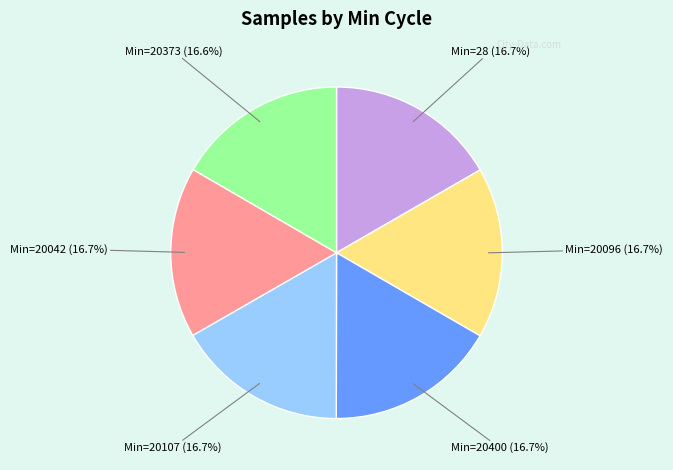

Do Min=20400 and Min=20042 together represent more than half of the pie?

No